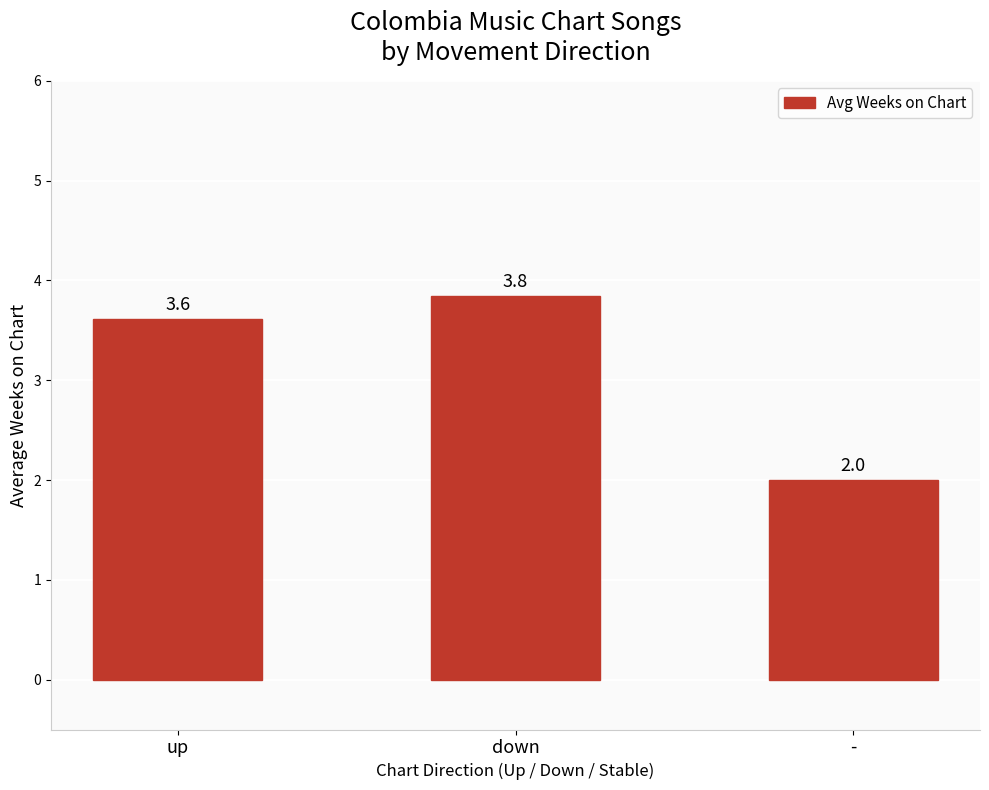

What is the change in value from up to down?

+0.2